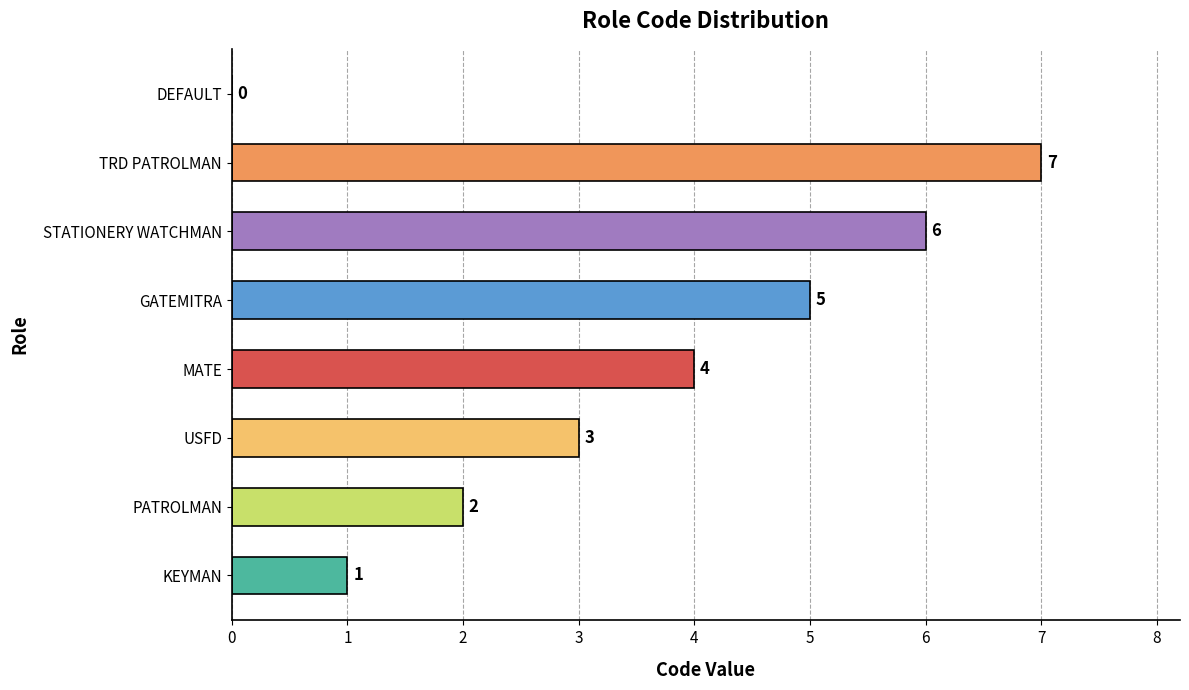

How many values are above zero?

7